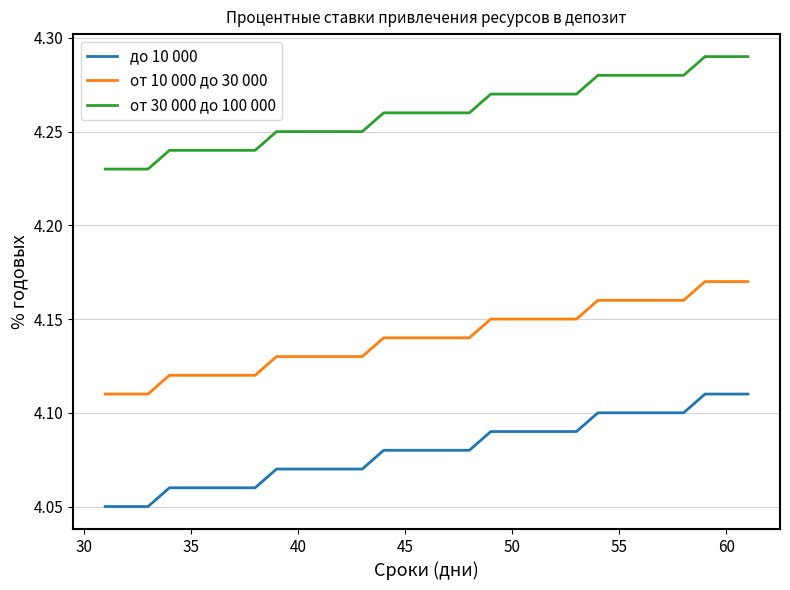

What are all the series names shown in the legend?

до 10 000, от 10 000 до 30 000, от 30 000 до 100 000